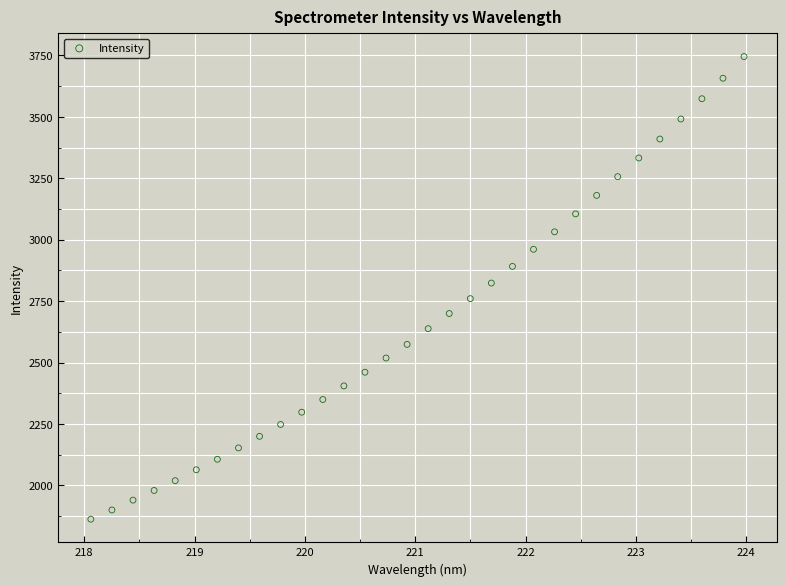

What is the range of Y values (max minus min)?

1882.9